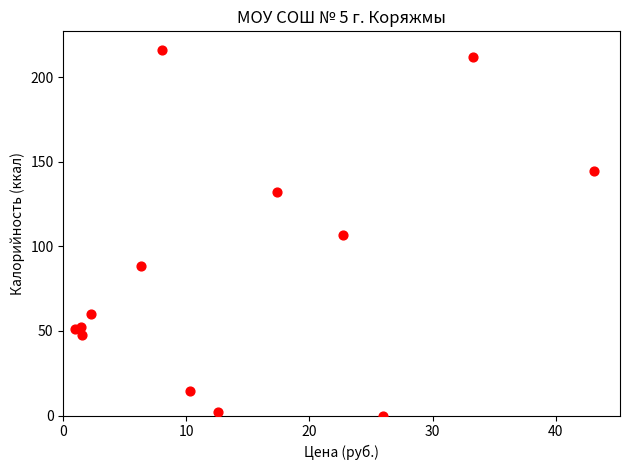

What is the range of X values (max minus min)?

42.2